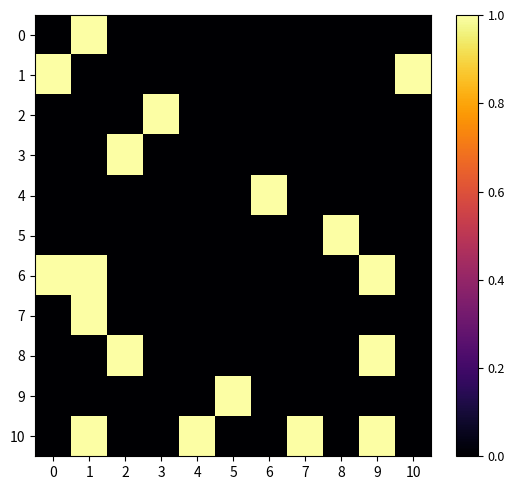

At which category is the sum across all series the highest?

1